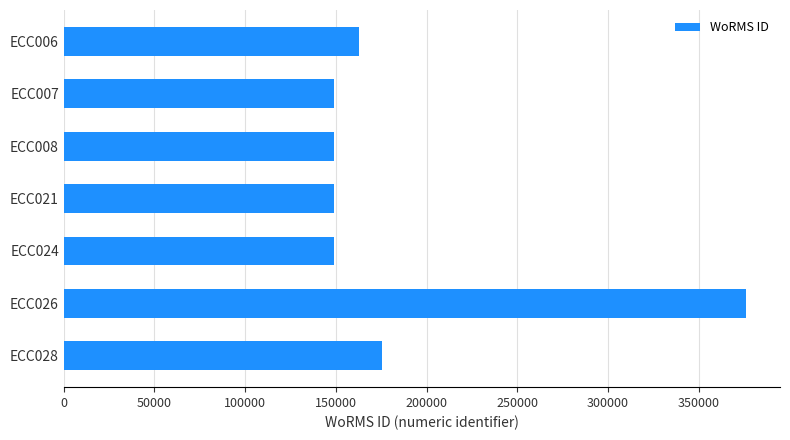

What is the difference between the maximum and second lowest values?

227003